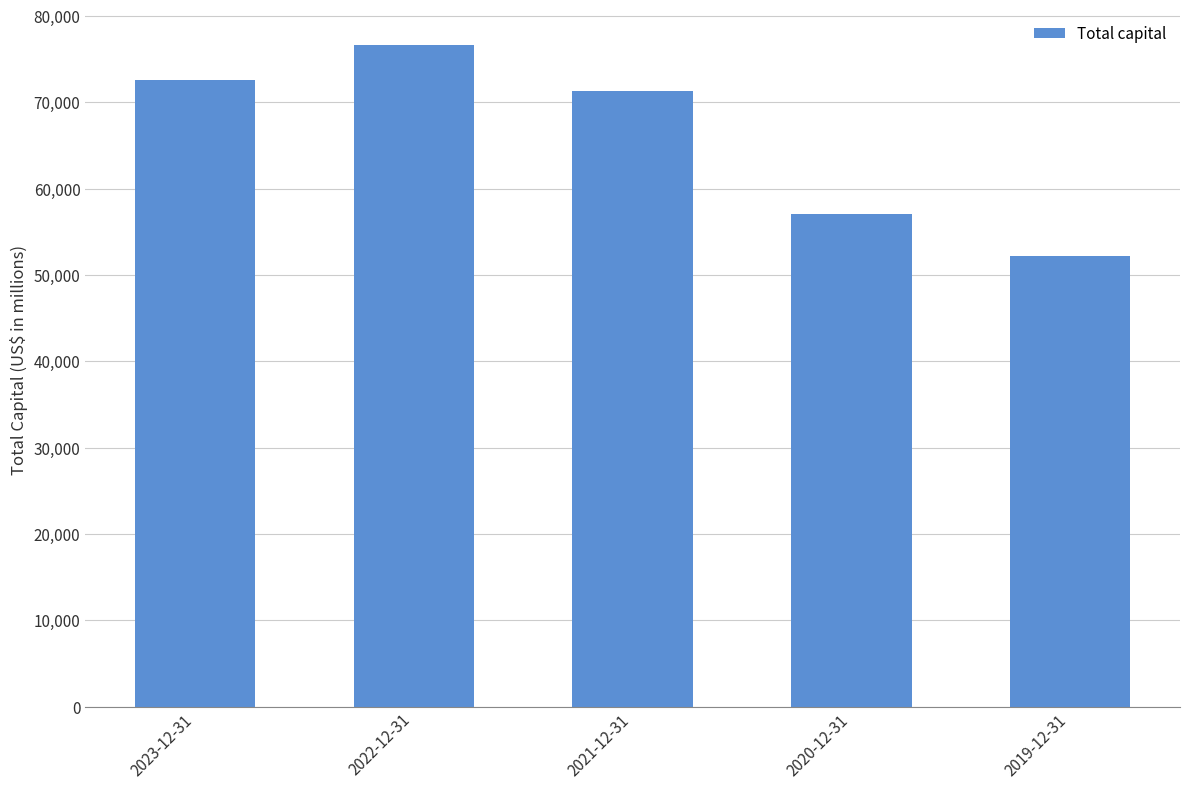

What is the approximate value at 2021-12-31, to the nearest 10?

71290